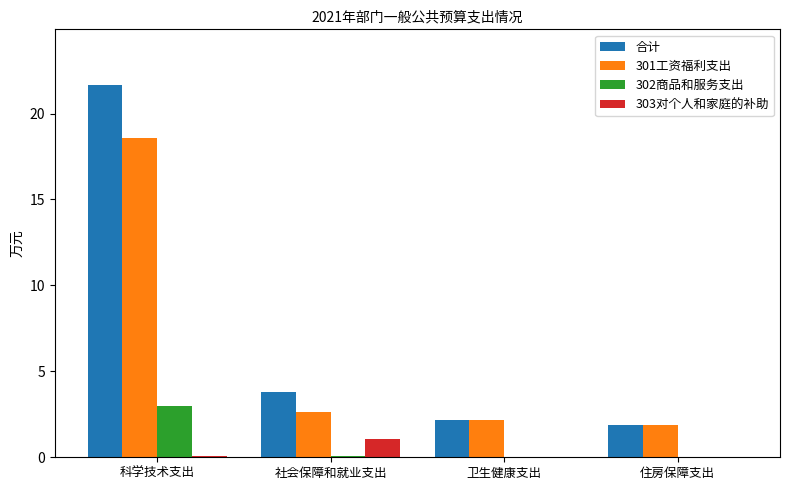

Is the value of 302商品和服务支出 at 卫生健康支出 greater than the value of 合计 at 科学技术支出?

No